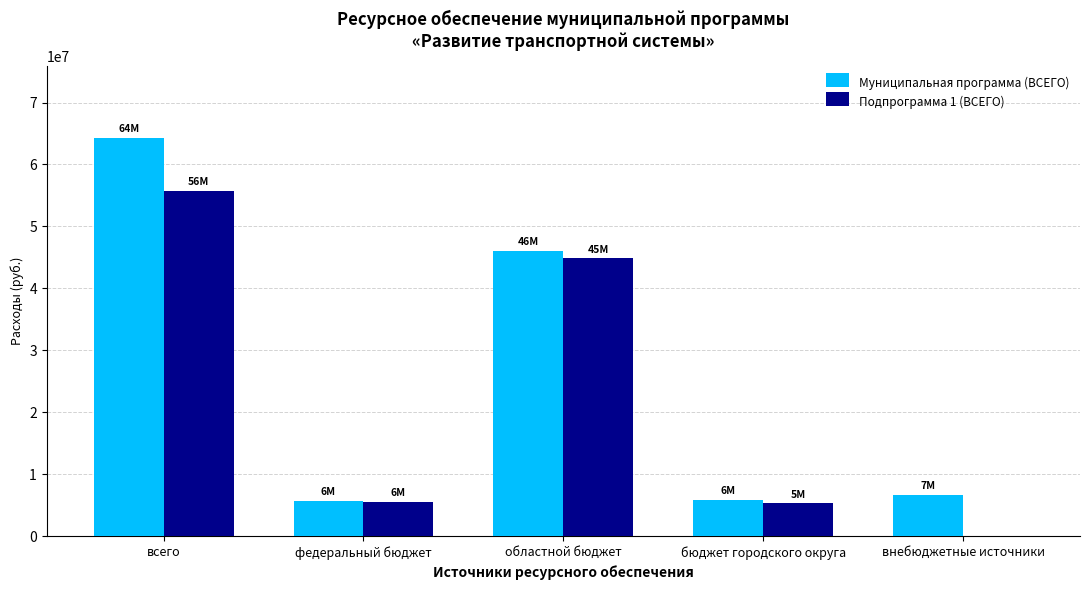

Where is Муниципальная программа (ВСЕГО) nearest to the value 34998426?

областной бюджет